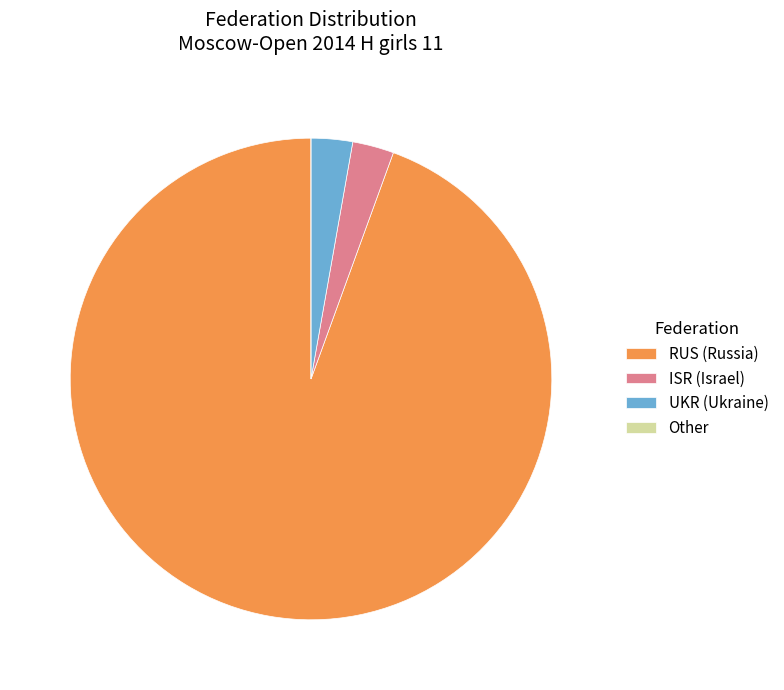

Does ISR account for over 50% of the chart?

No